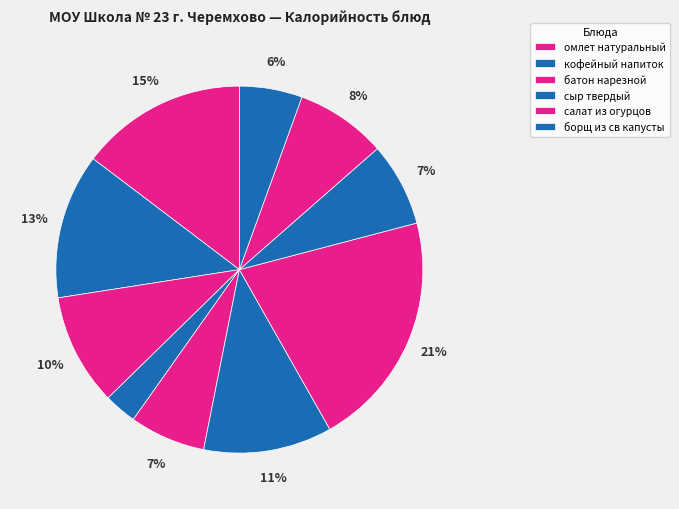

How many slices are in this pie chart?

10